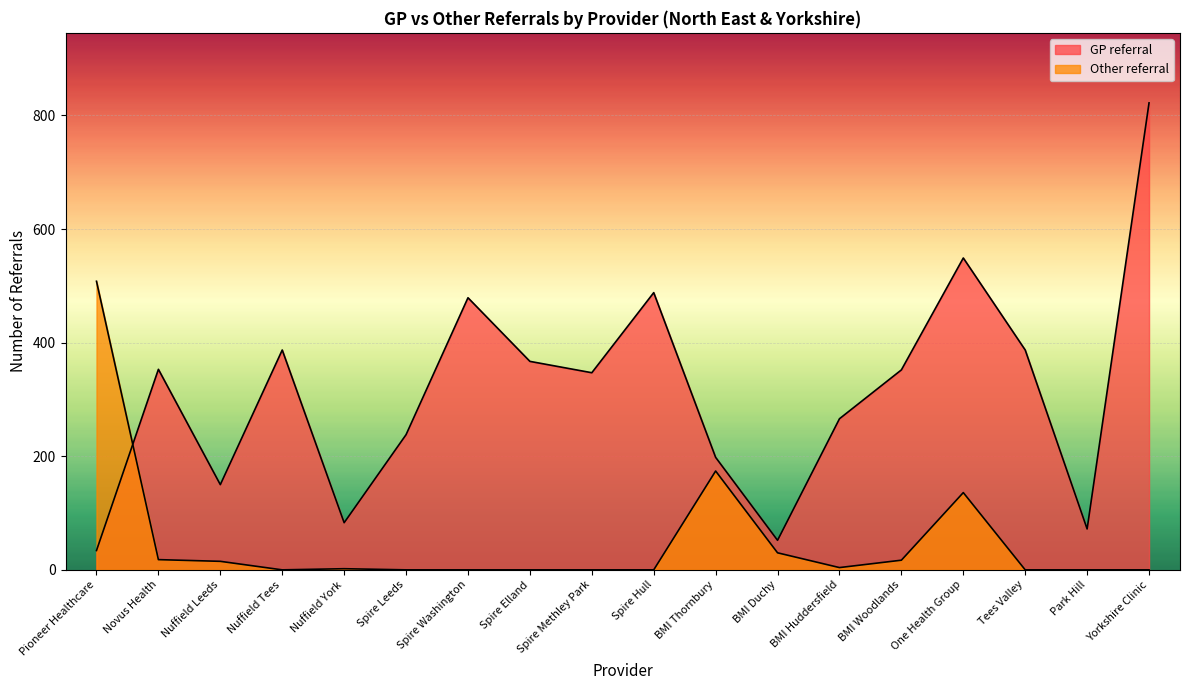

Reading left to right, list all the values displayed in this chart.

GP referral: 34	353	150	387	83	238	479	367	347	488	198	52	266	352	549	387	72	822
Other referral: 508	18	15	0	2	0	0	0	0	0	174	30	4	17	136	0	0	0